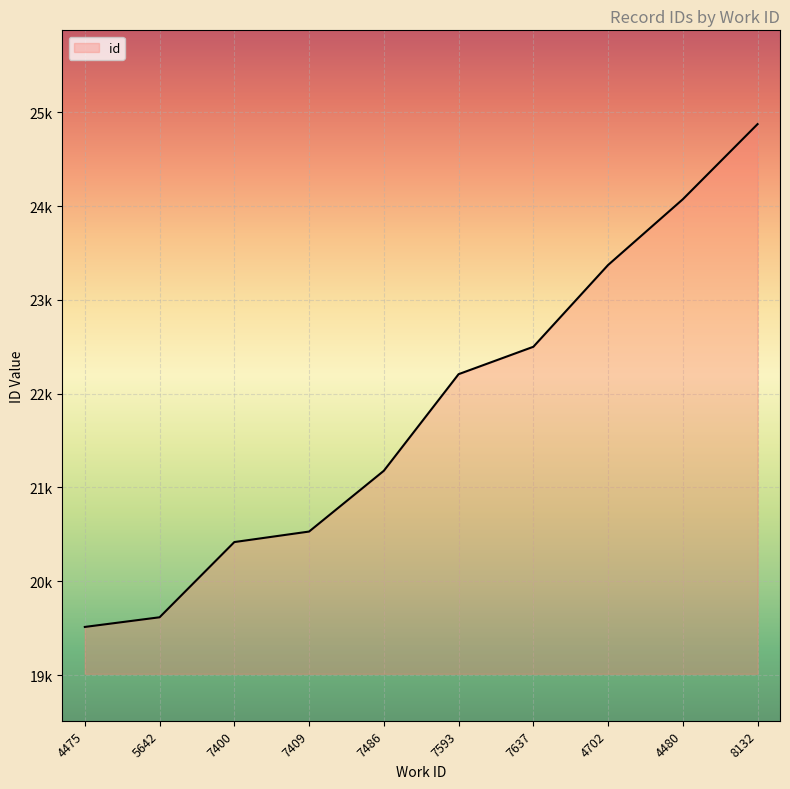

The chart shows a value of 20530 at 7409. True or false?

True